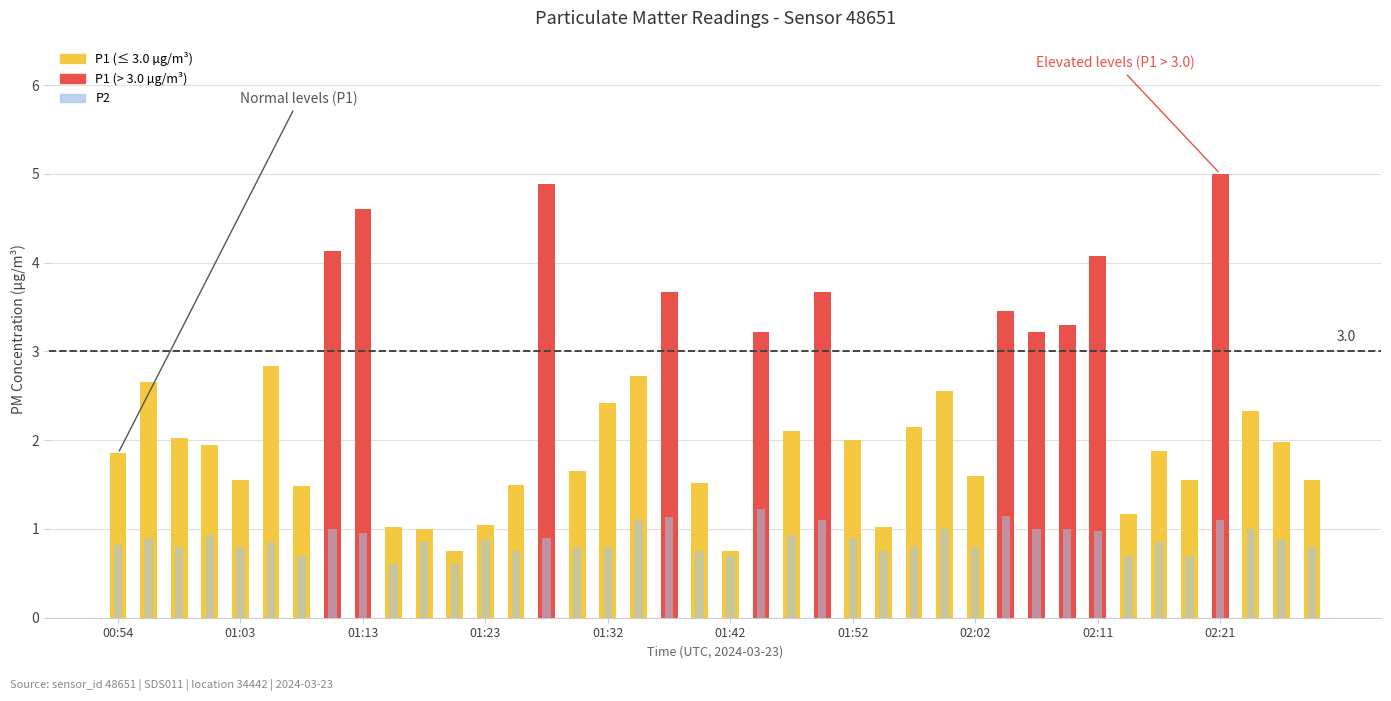

True or false: P1 has a value of 4.9 at 01:28.

True